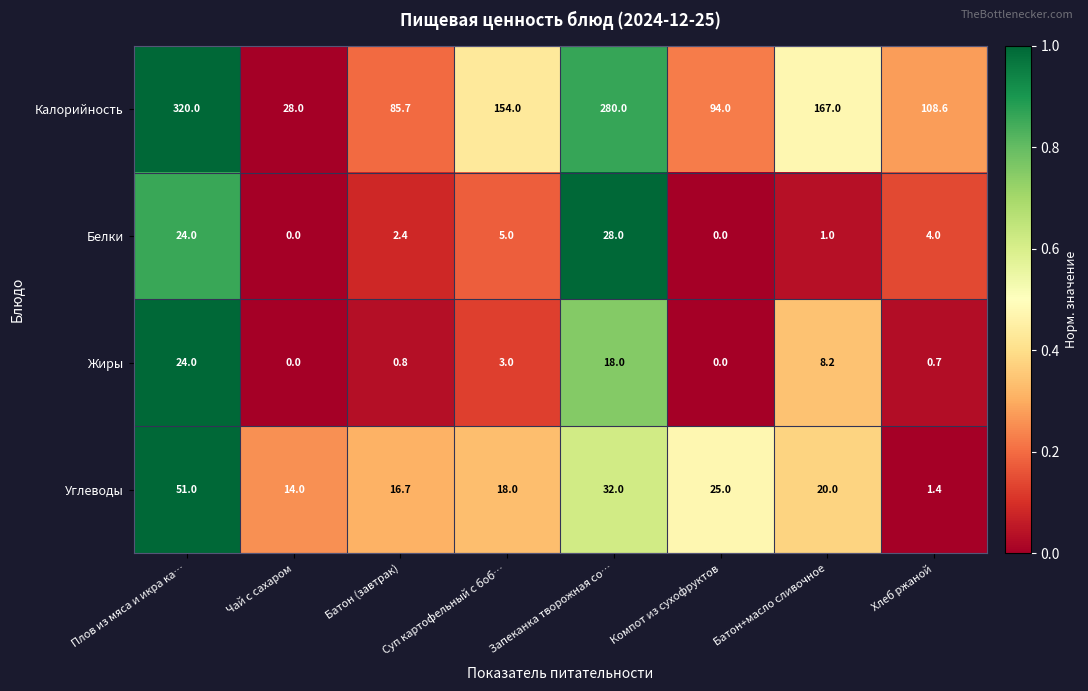

At which label is Жиры closest to 12?

Батон+масло сливочное